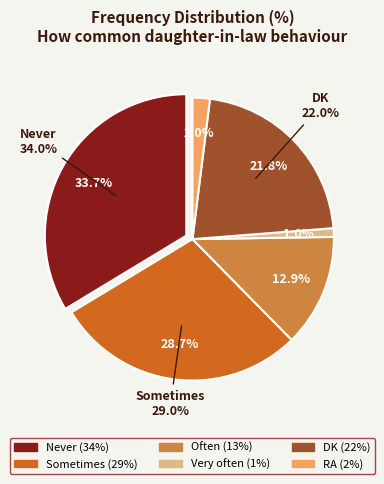

Does Sometimes account for over 50% of the chart?

No